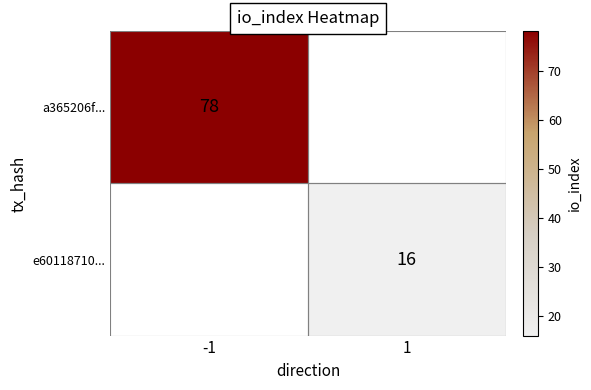

The a365206f... series shows 78 at -1. True or false?

True